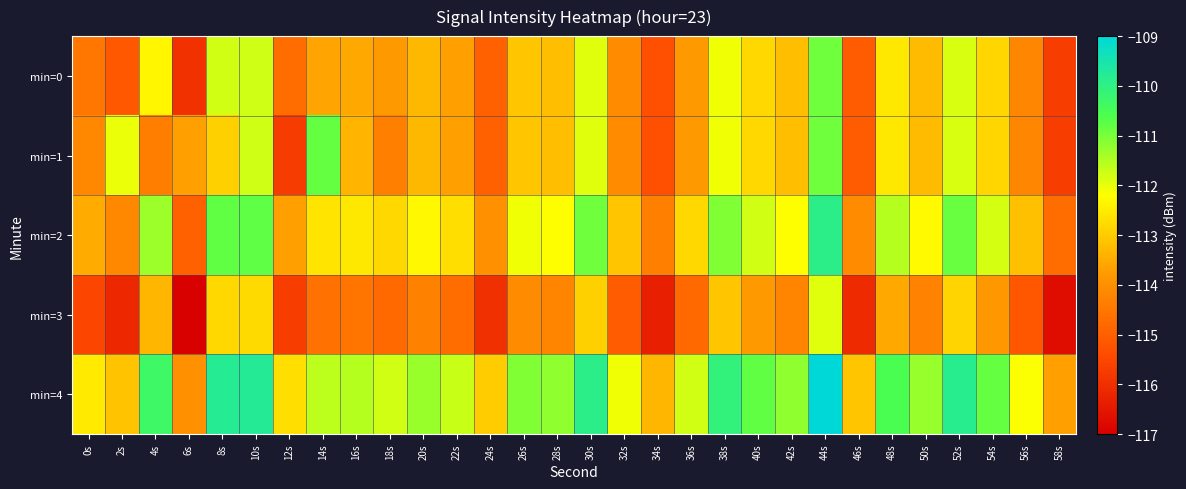

At how many categories does at least one series exceed -113?

26